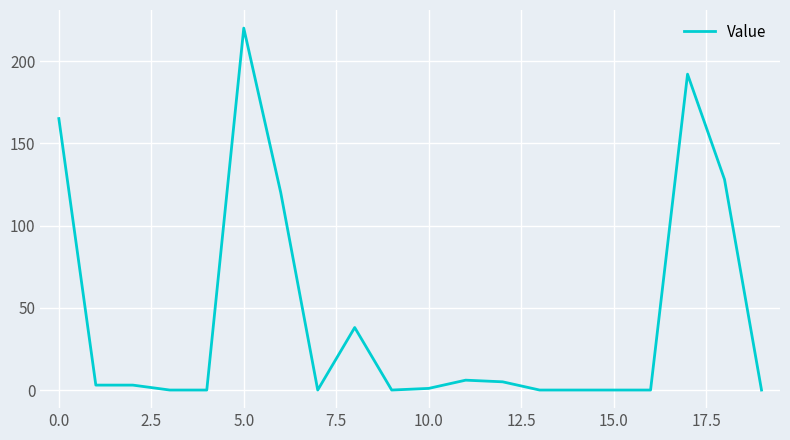

What is the maximum value shown in the chart?

220